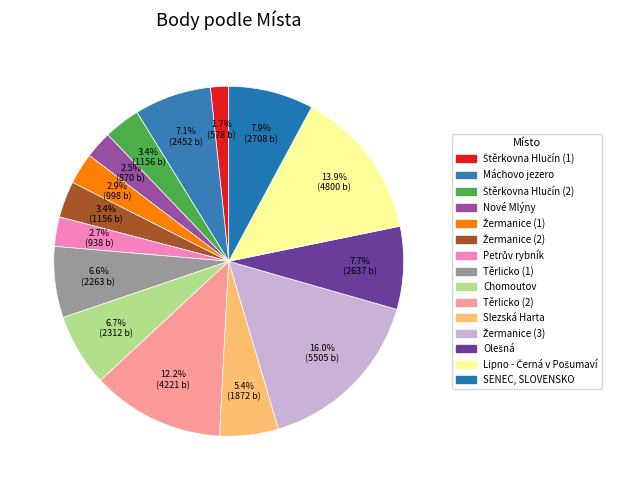

Which has a higher value, Štěrkovna Hlučín (2) or Těrlicko (1)?

Těrlicko (1)